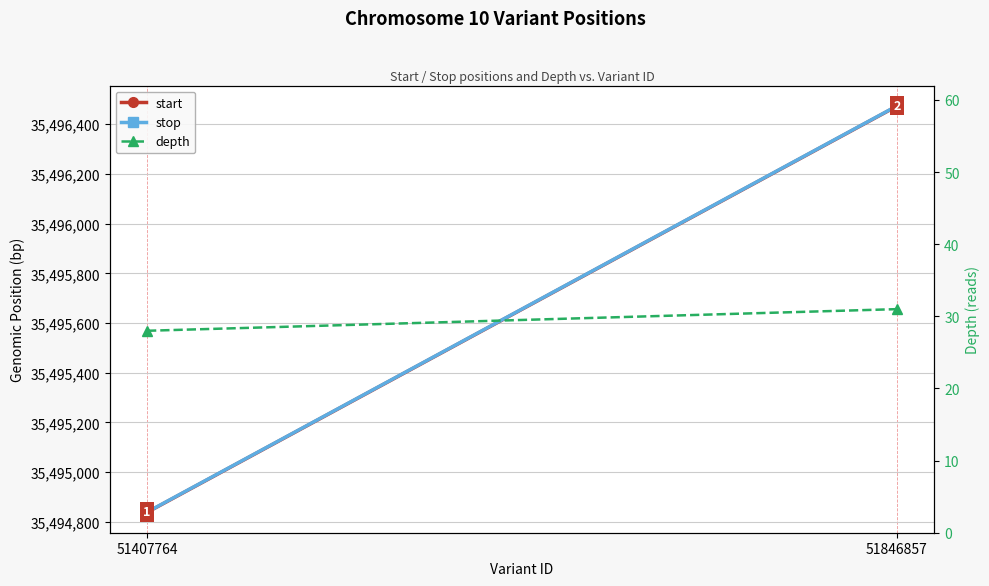

What is the value of the stop point at the 2nd from the left?

35496474